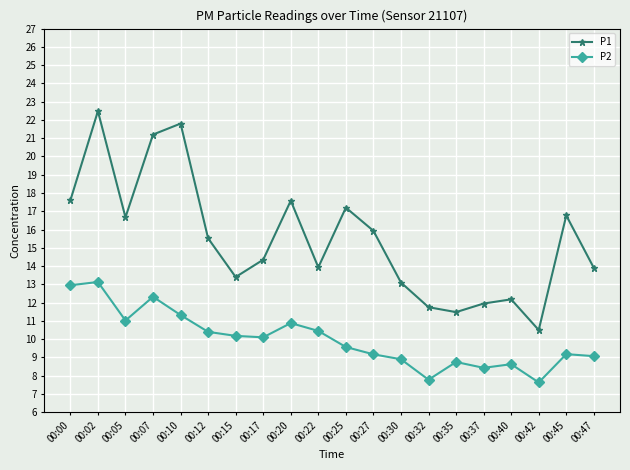

At which category does P1 reach its first local valley?

00:05